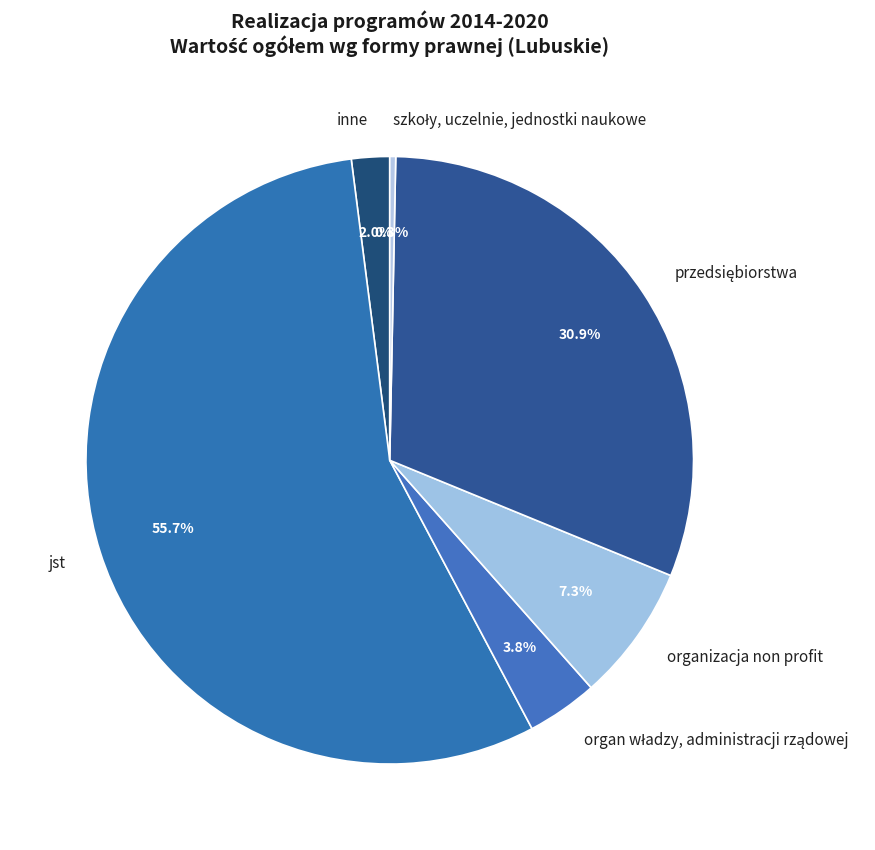

Is organizacja non profit the majority of the pie?

No